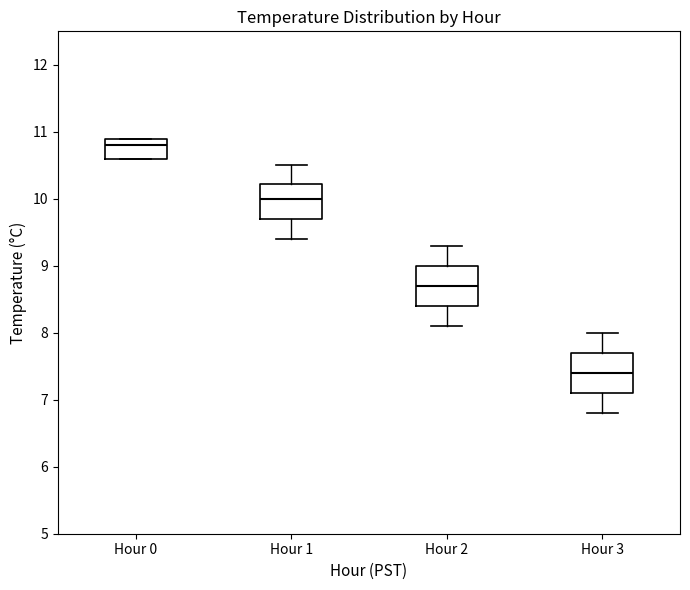

Which box has the lowest median line?

Hour 3